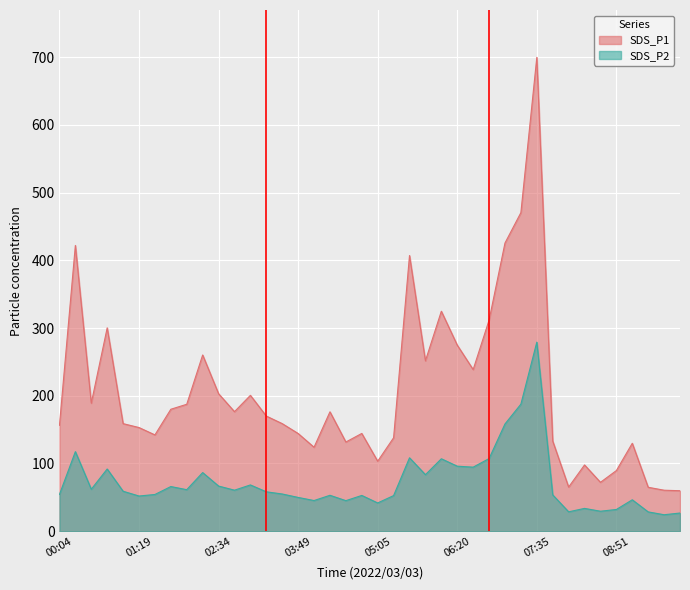

What is the label of the 22nd point from the right?

04:34